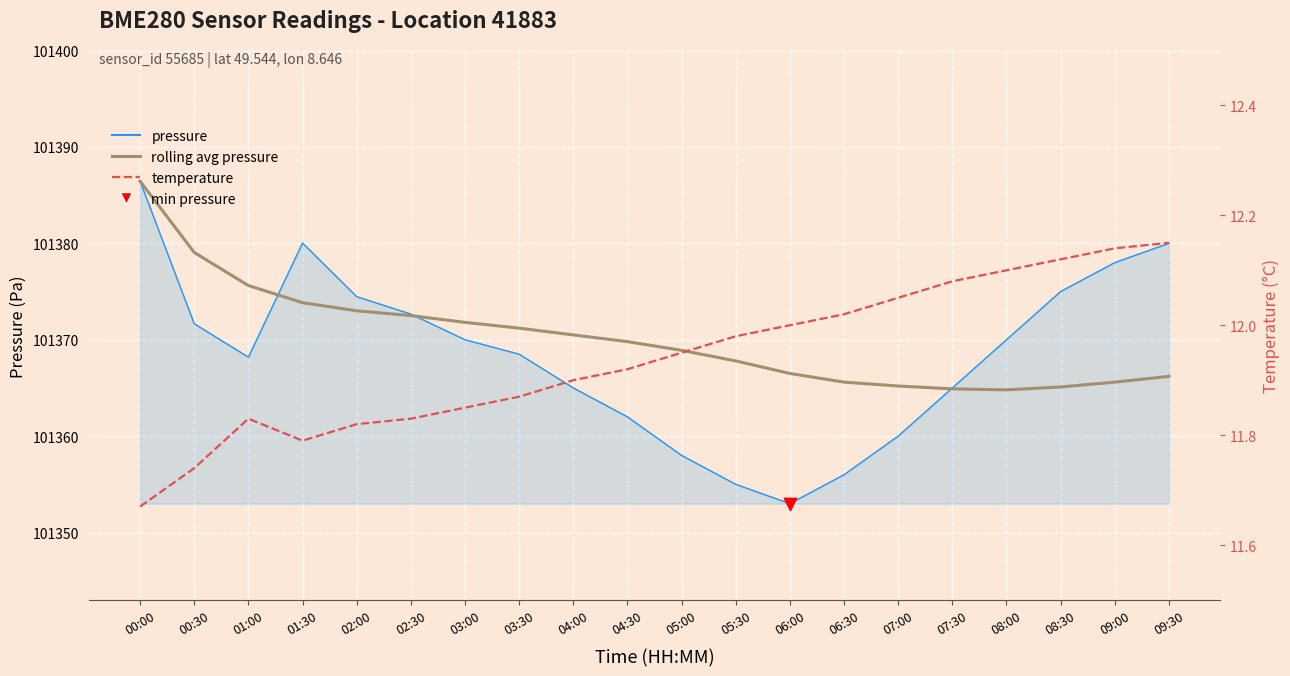

What is the total value across all series at 07:30?

202742.0